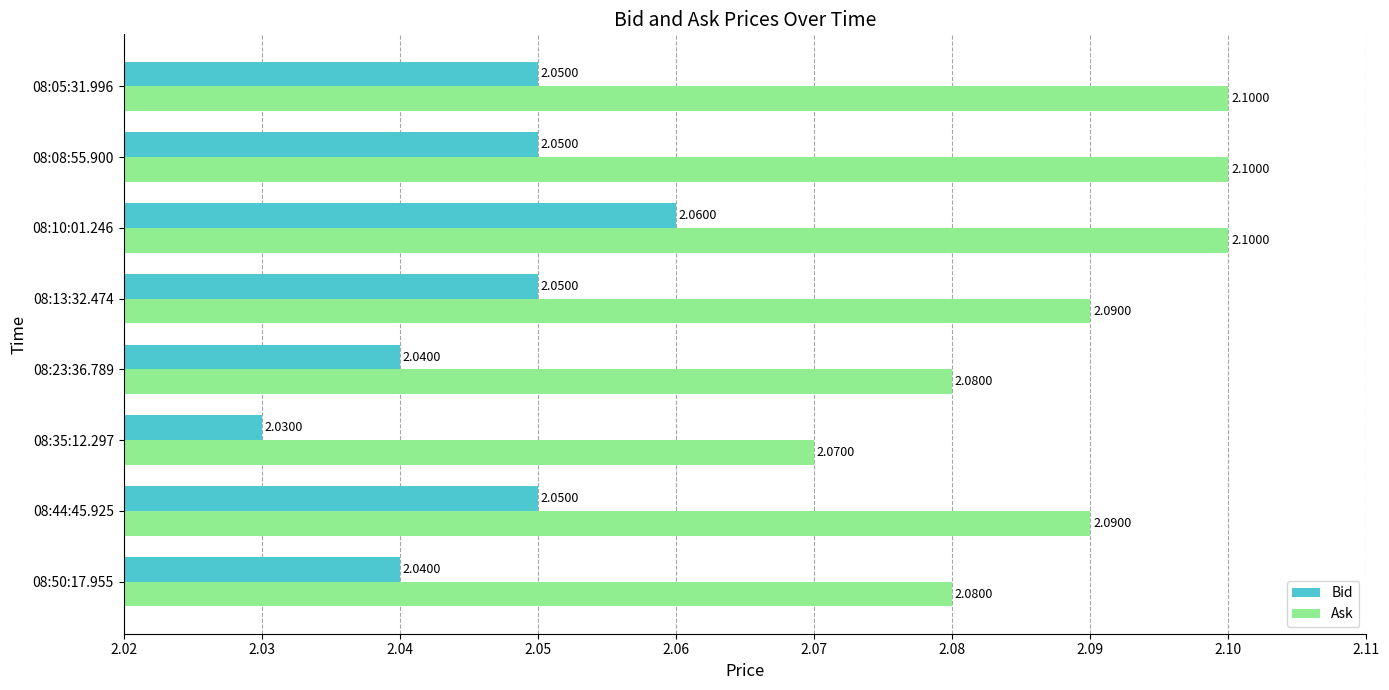

List the series in order of their overall mean, highest first.

Ask, Bid